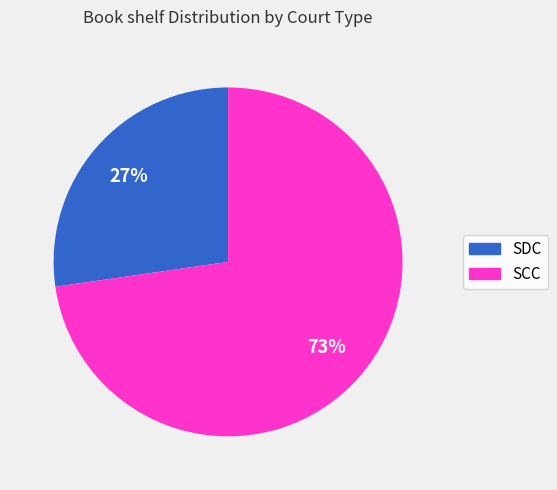

True or false: SDC accounts for 27% of the total.

True